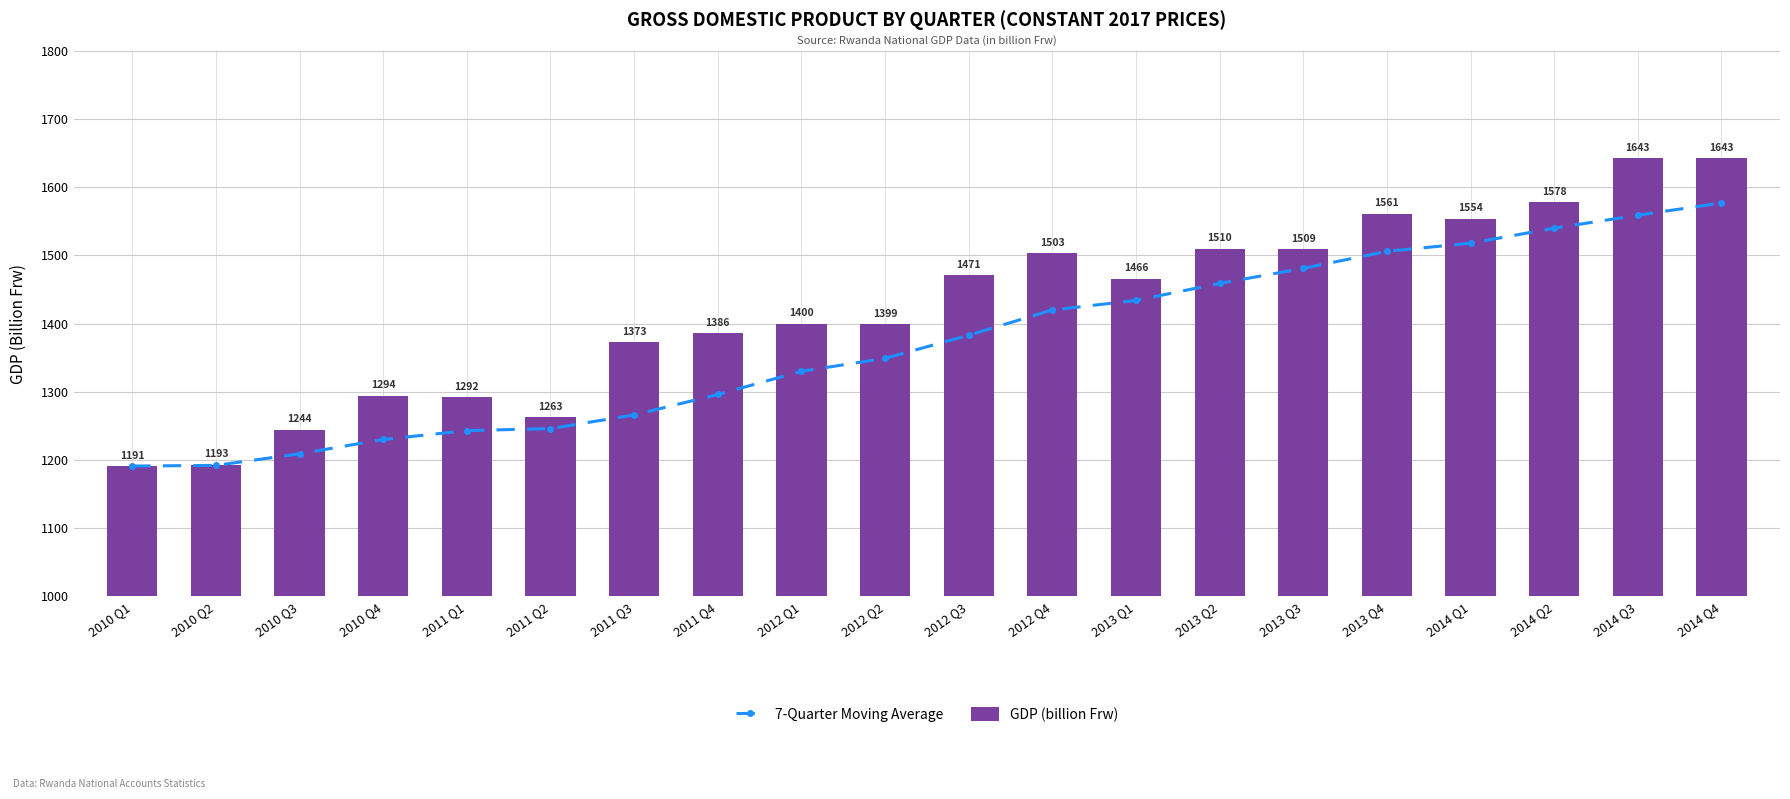

Is it true that GDP (billion Frw) equals 2109 at 2013 Q3?

False